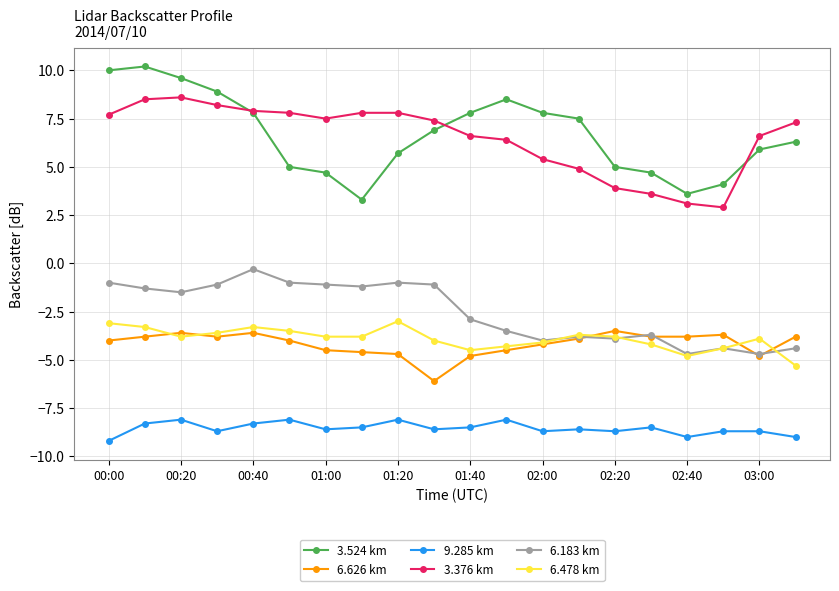

True or false: 3.376 km has more than 0 points higher than both neighbors.

True